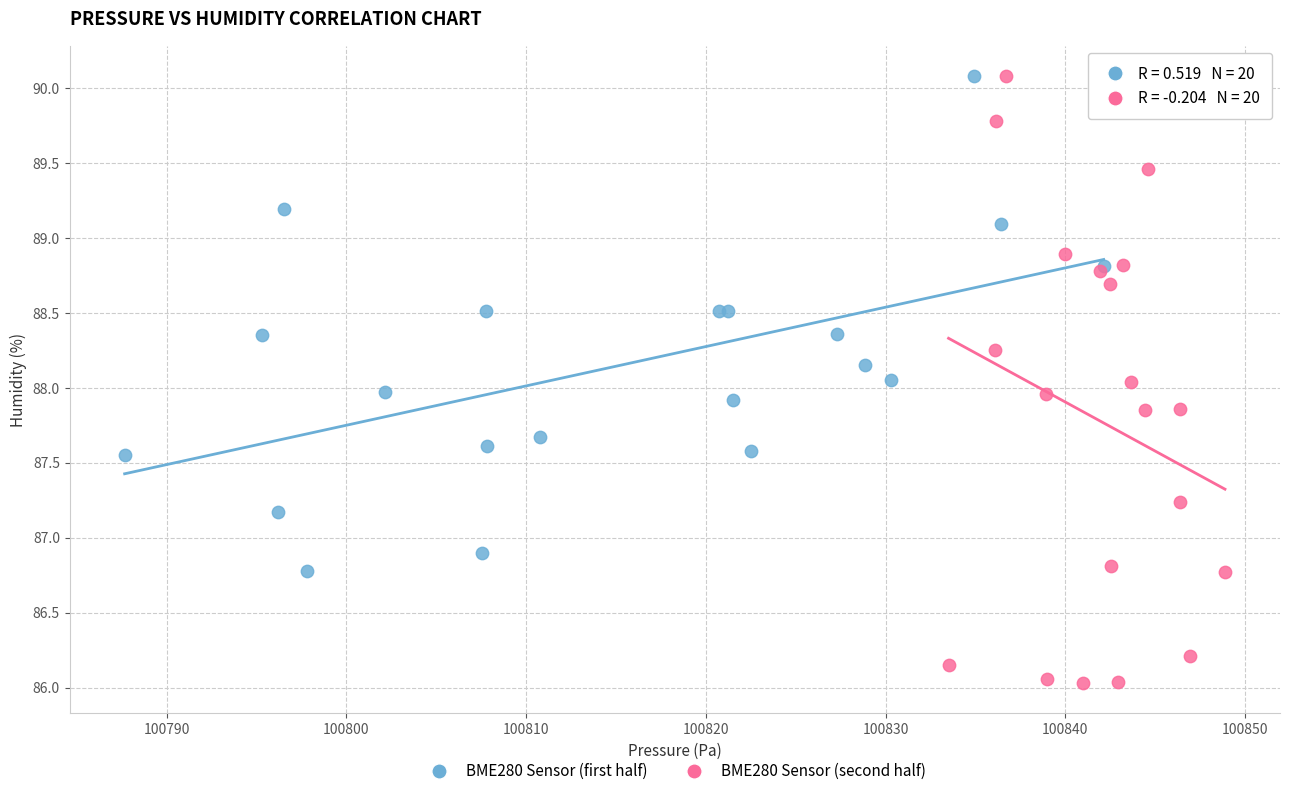

Which series reaches the minimum Y coordinate?

BME280 Sensor (second half)